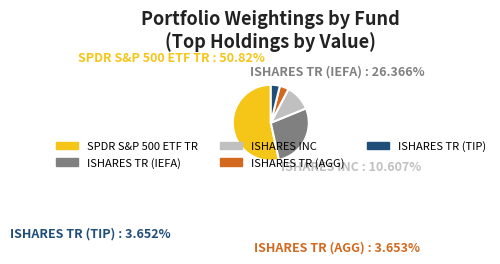

Do ISHARES TR (IEFA) and SPDR S&P 500 ETF TR together represent more than half of the pie?

Yes